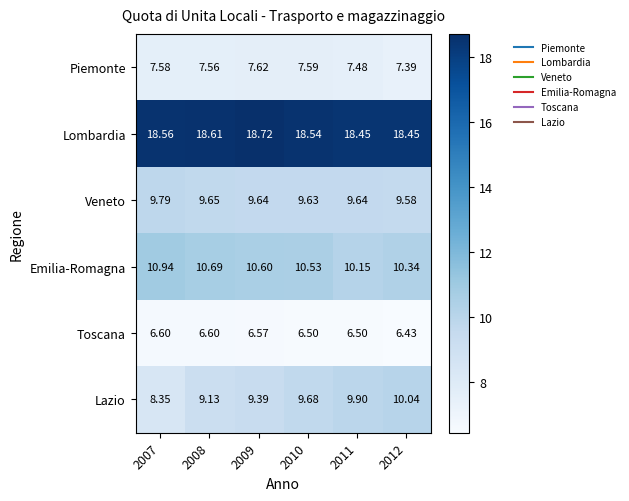

Is the value of Lombardia at 2008 greater than the value of Toscana at 2010?

Yes